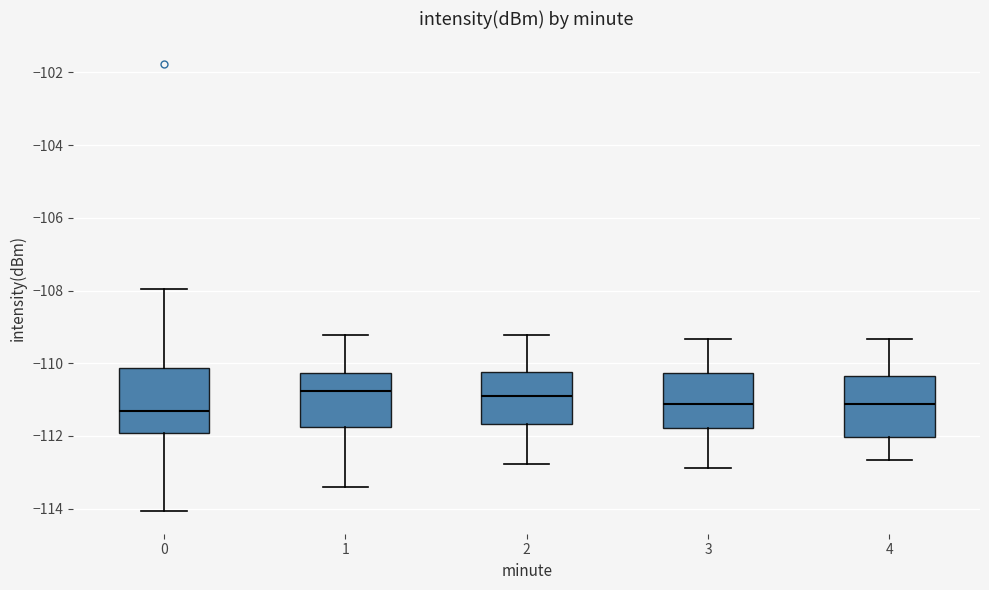

Where is the lower edge of the box at x = 1 on the y-axis? The values are not printed on the chart, so give them approximately, as read against the axis.

-111.8